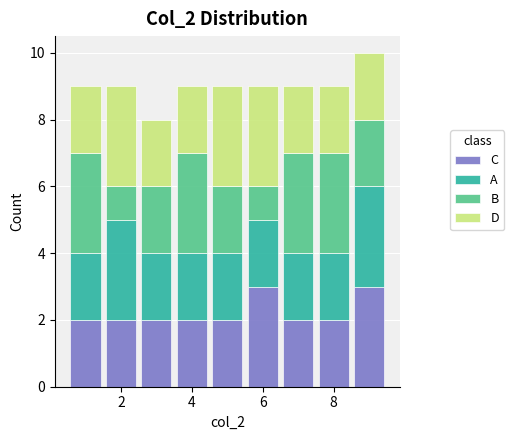

Reading left to right, list every stacked bar in this chart as the range it spans on the x-axis followed by its total height. Neither the bar edges nor the heights are printed on the chart, so give them approximately, as read against the axes.

0.5 to 1.5: 9
1.5 to 2.5: 9
2.5 to 3.5: 8
3.5 to 4.5: 9
4.5 to 5.5: 9
5.5 to 6.5: 9
6.5 to 7.5: 9
7.5 to 8.5: 9
8.5 to 9.5: 10